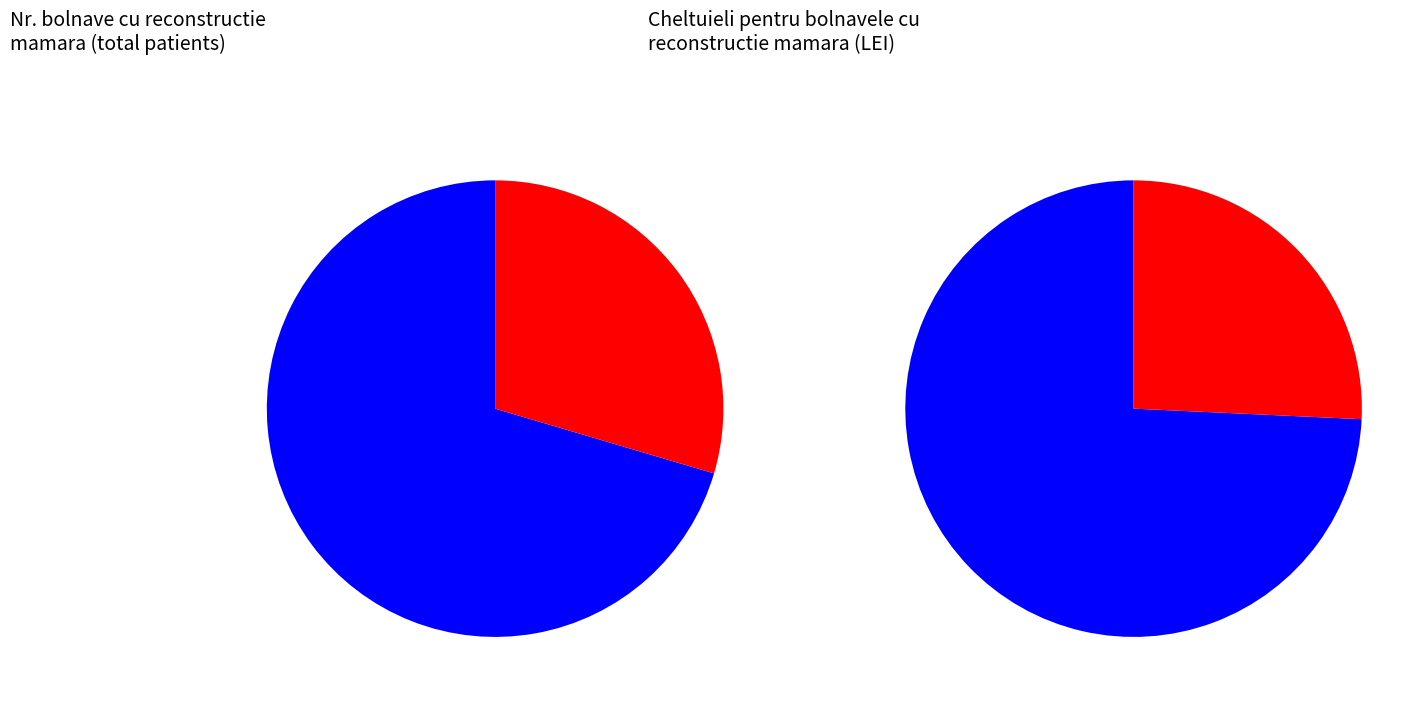

How many slices are in this pie chart?

4